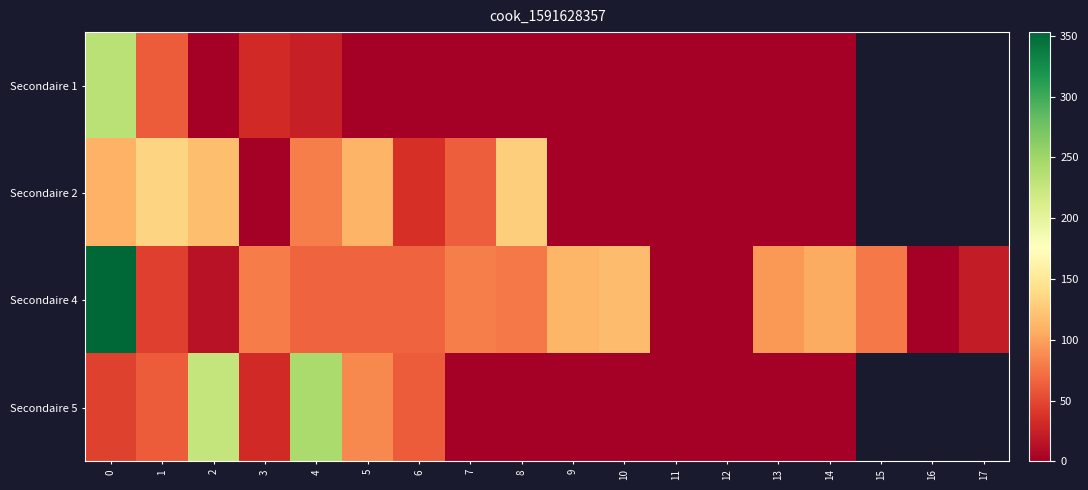

At which label is Secondaire 4 closest to 176?

10